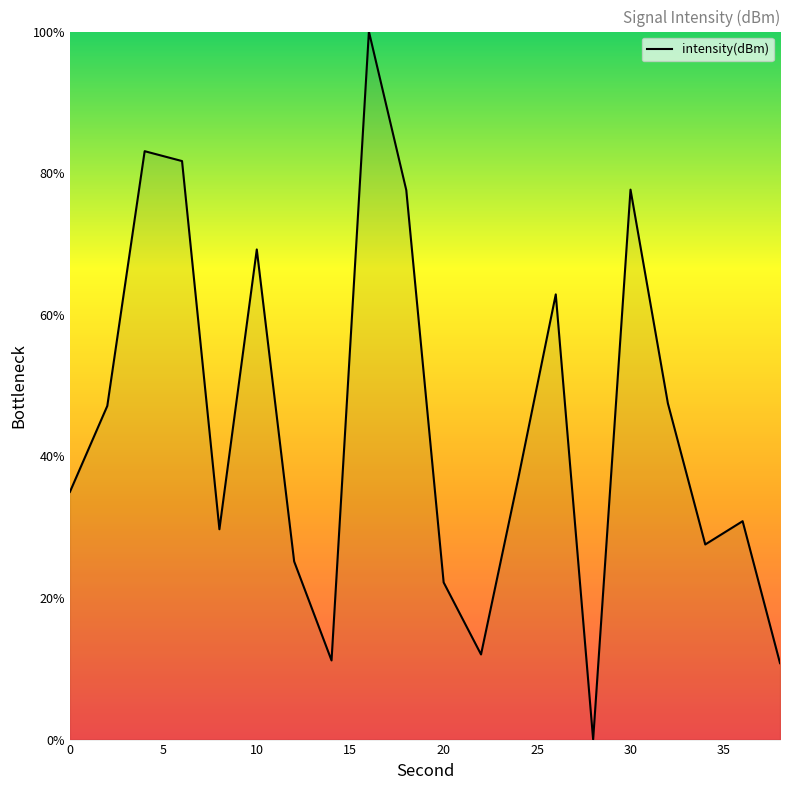

What is the difference between the second highest and second lowest values?

72.3